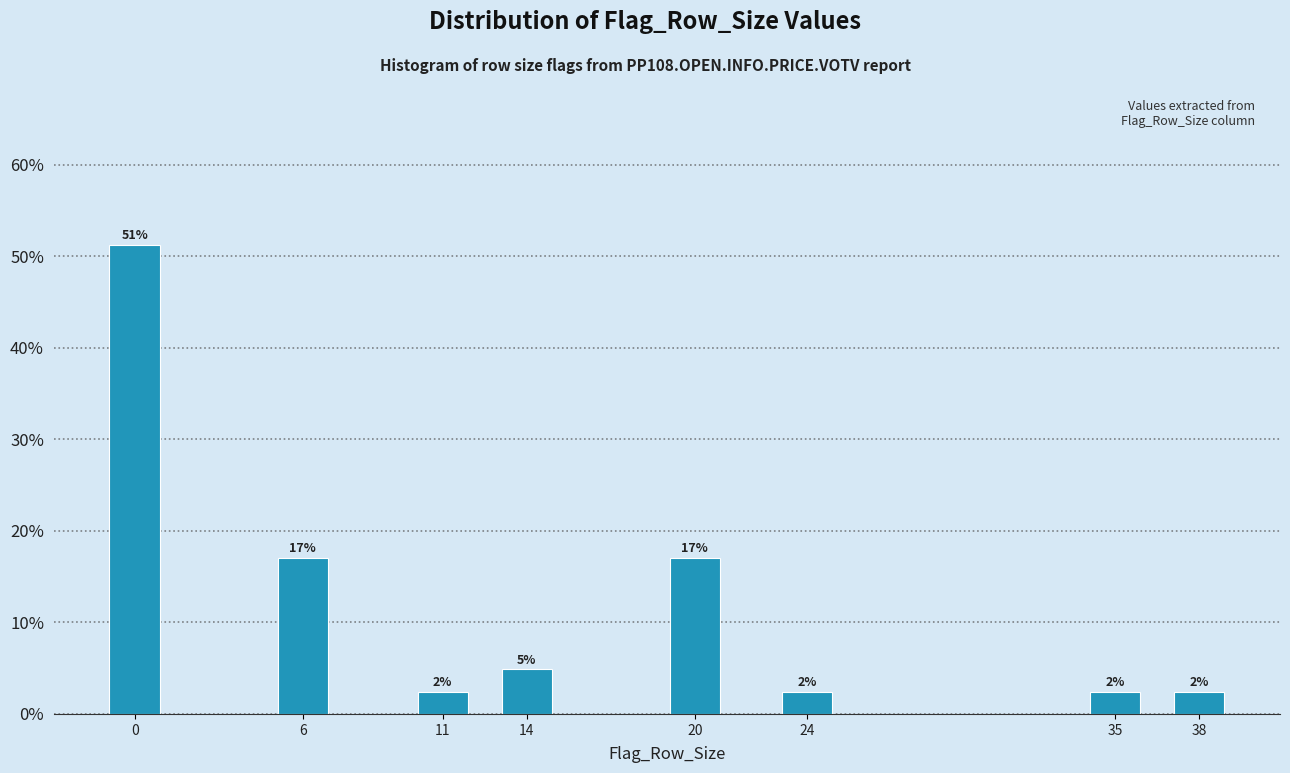

How many bars are there in total?

8